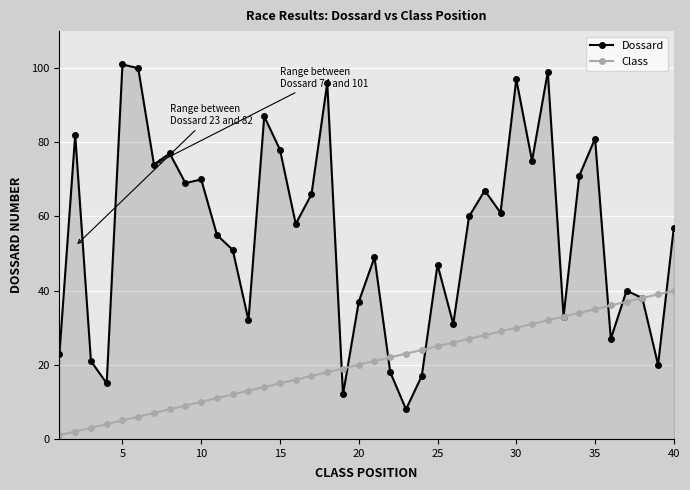

Which series ends up on top after the final intersection of Class and Dossard?

Dossard